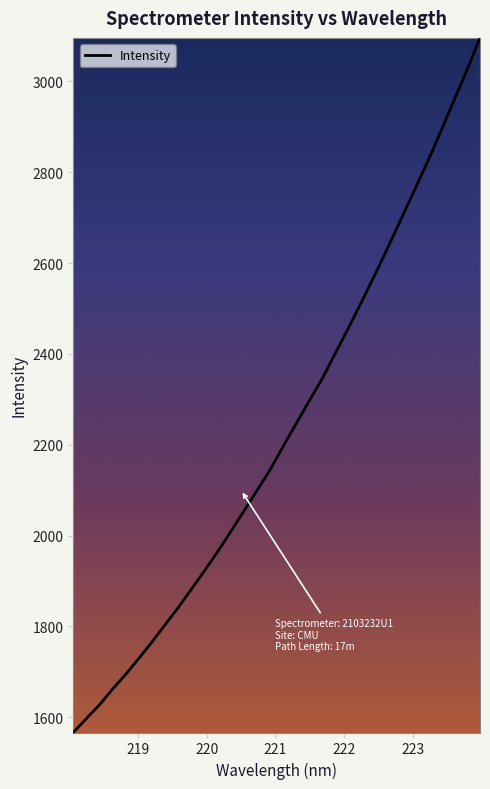

Does the chart have visible grid lines?

No